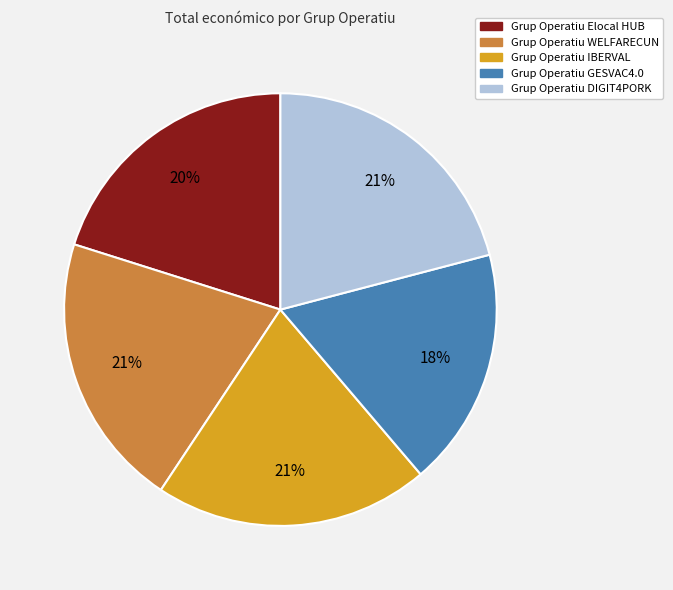

How many segments does this pie chart have?

5